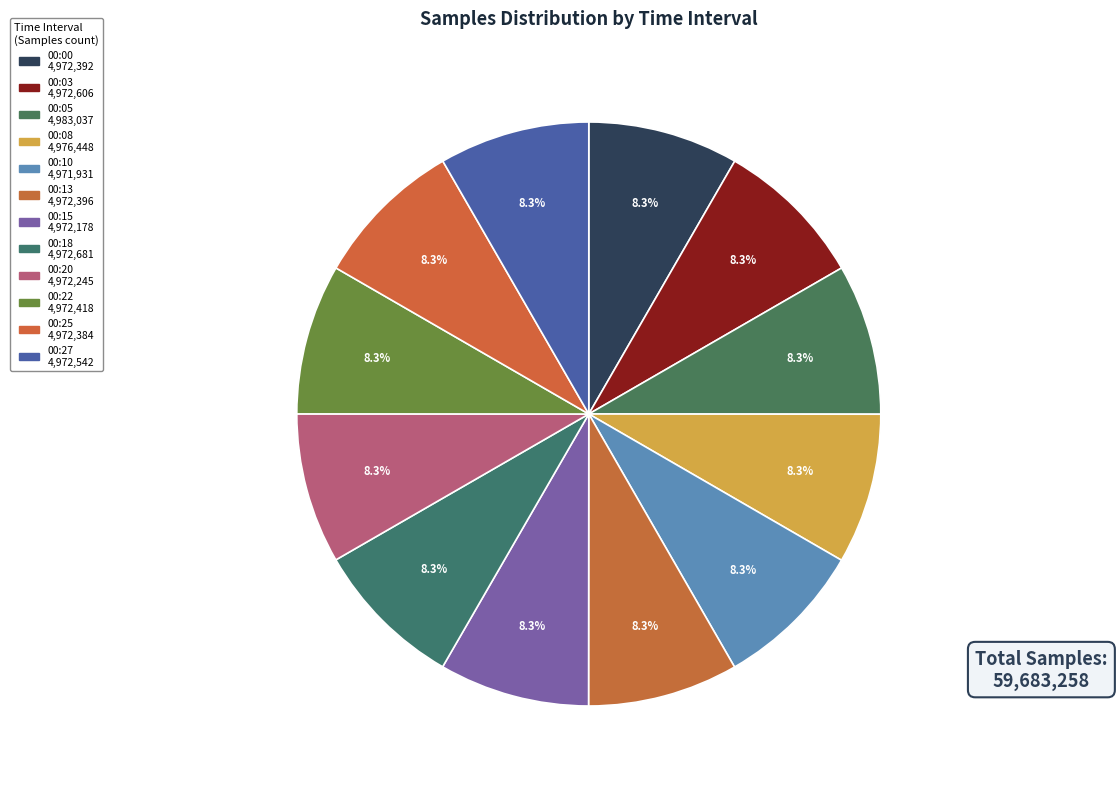

The 00:25 slice represents 8% of the pie. True or false?

True